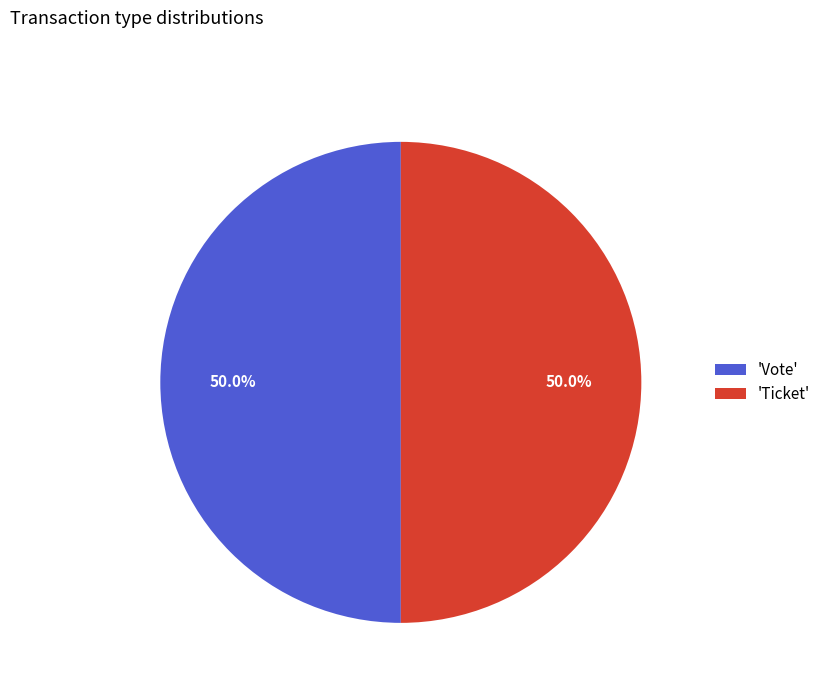

What percentage do 'Vote' and 'Ticket' together represent?

100.0%